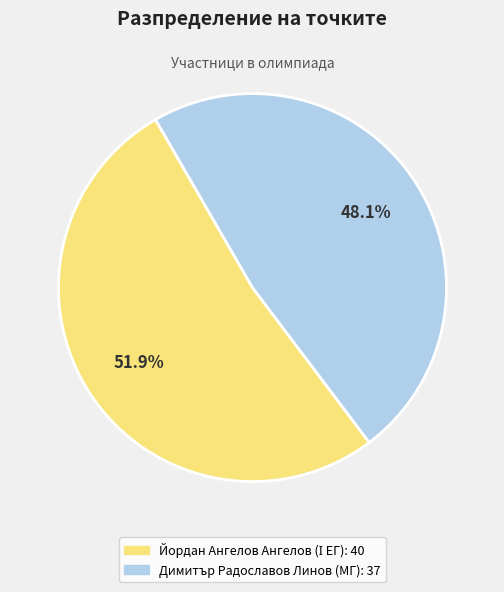

Is there any slice that represents more than half of the pie?

Yes